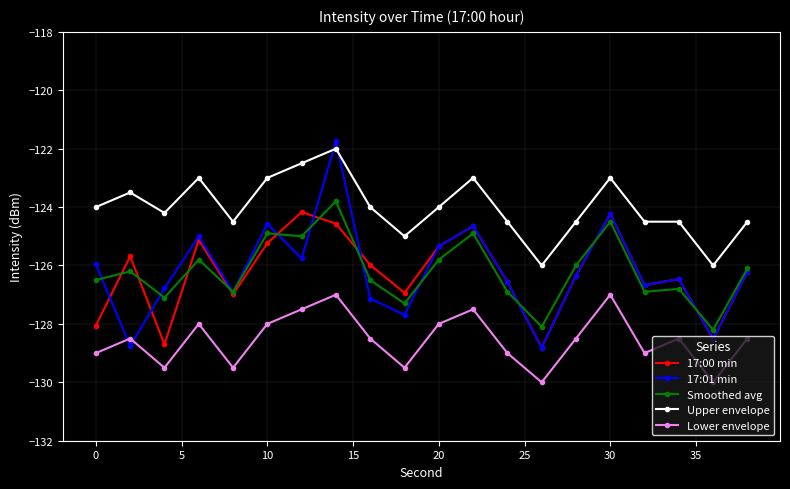

How many lines are shown in the chart?

5